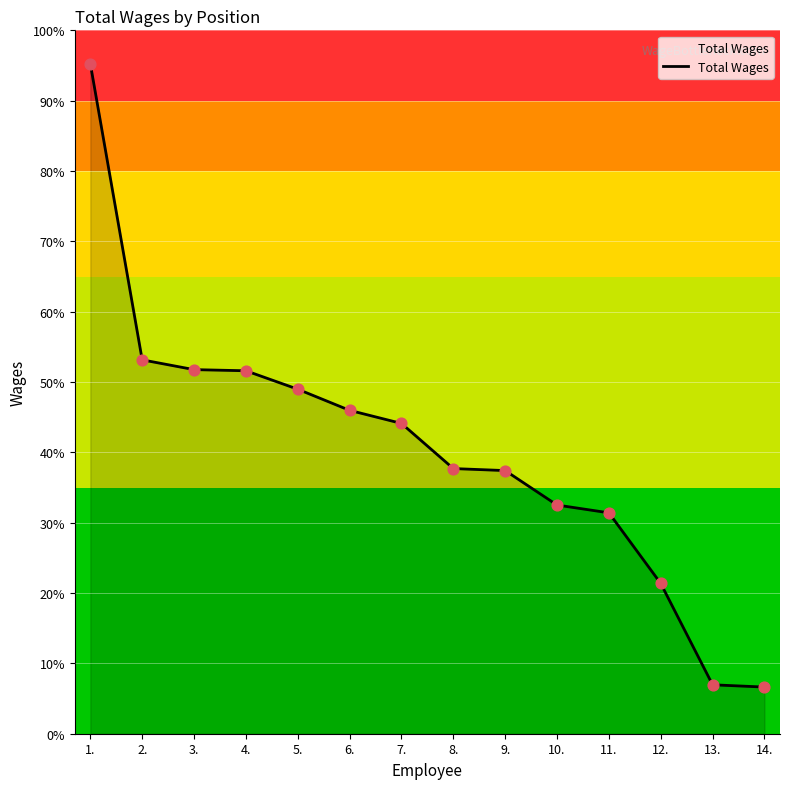

Between 7. and 11., which is larger?

7.